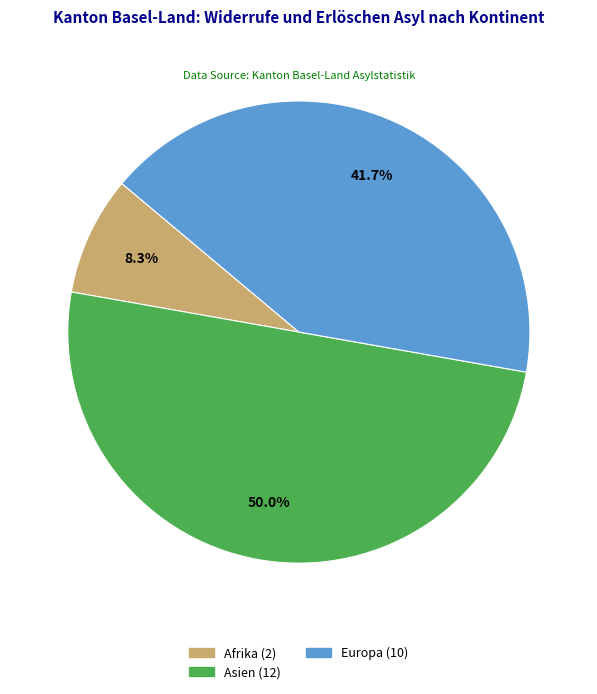

Which slice is the largest?

Asien